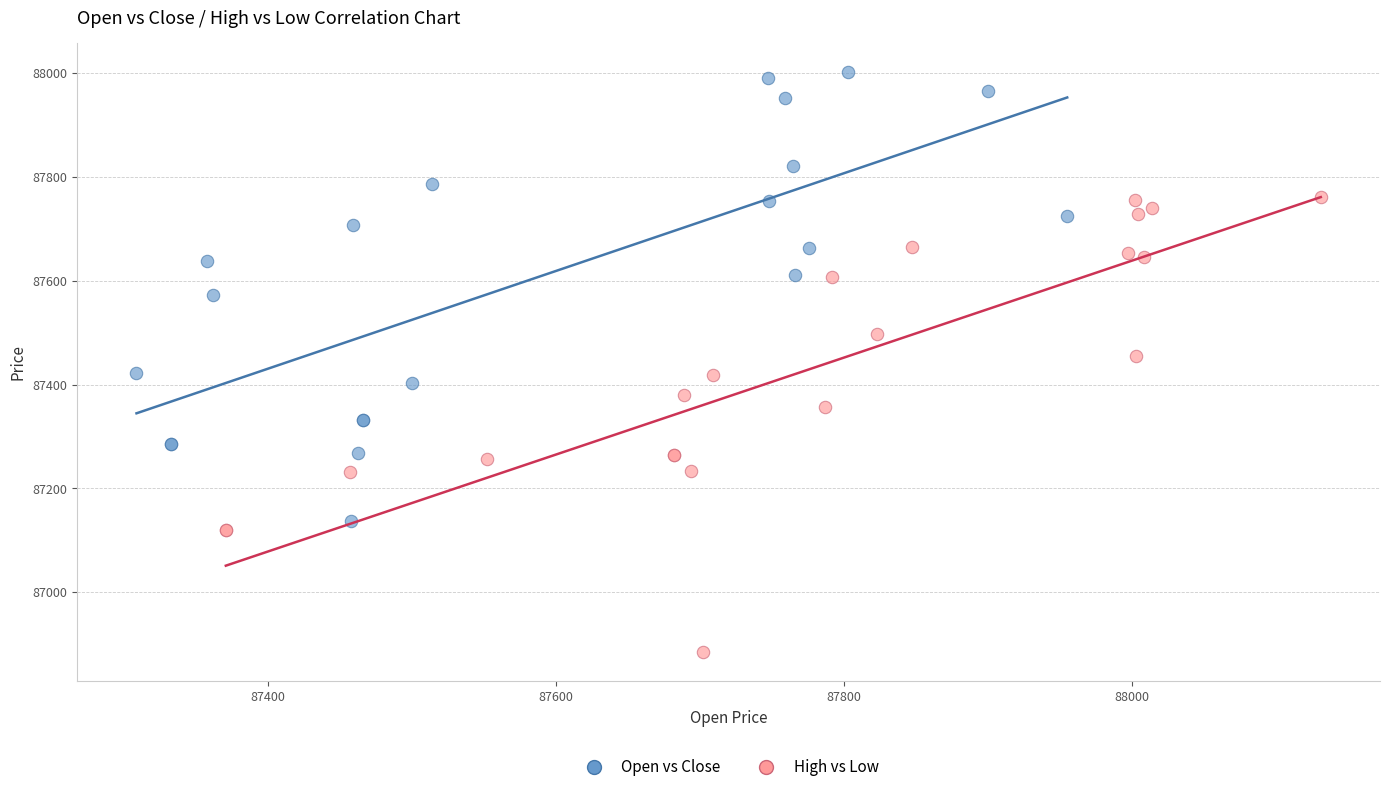

Which series reaches the minimum Y coordinate?

High vs Low